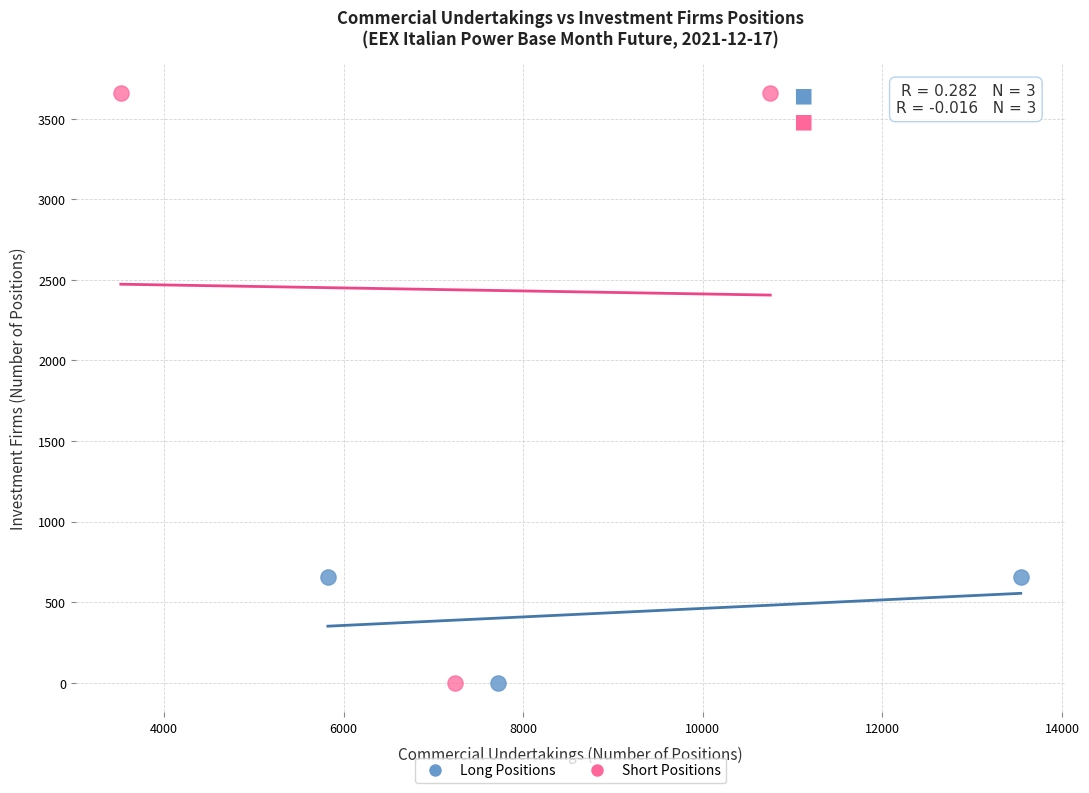

Which series has the largest Y range (max minus min)?

Short Positions